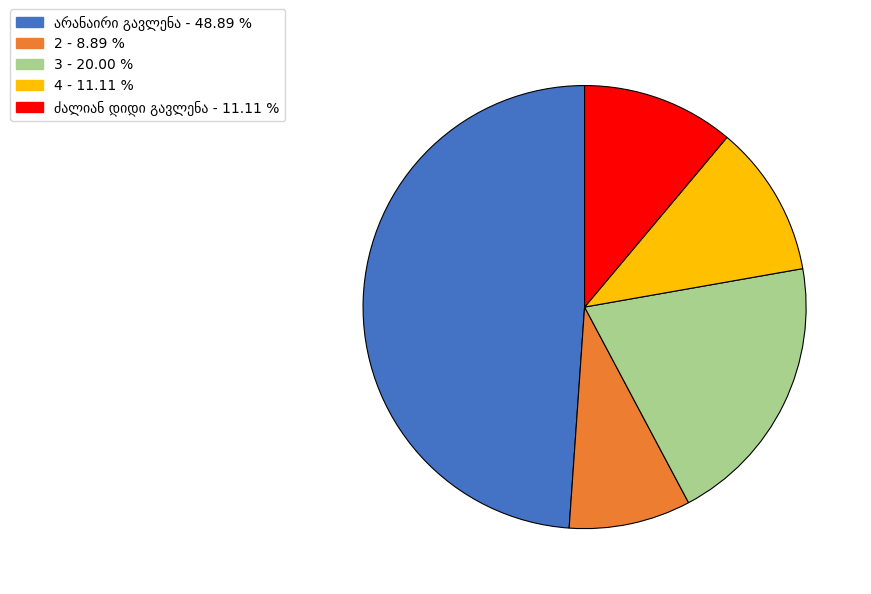

Does 2 - 8.89 % account for over 50% of the chart?

No